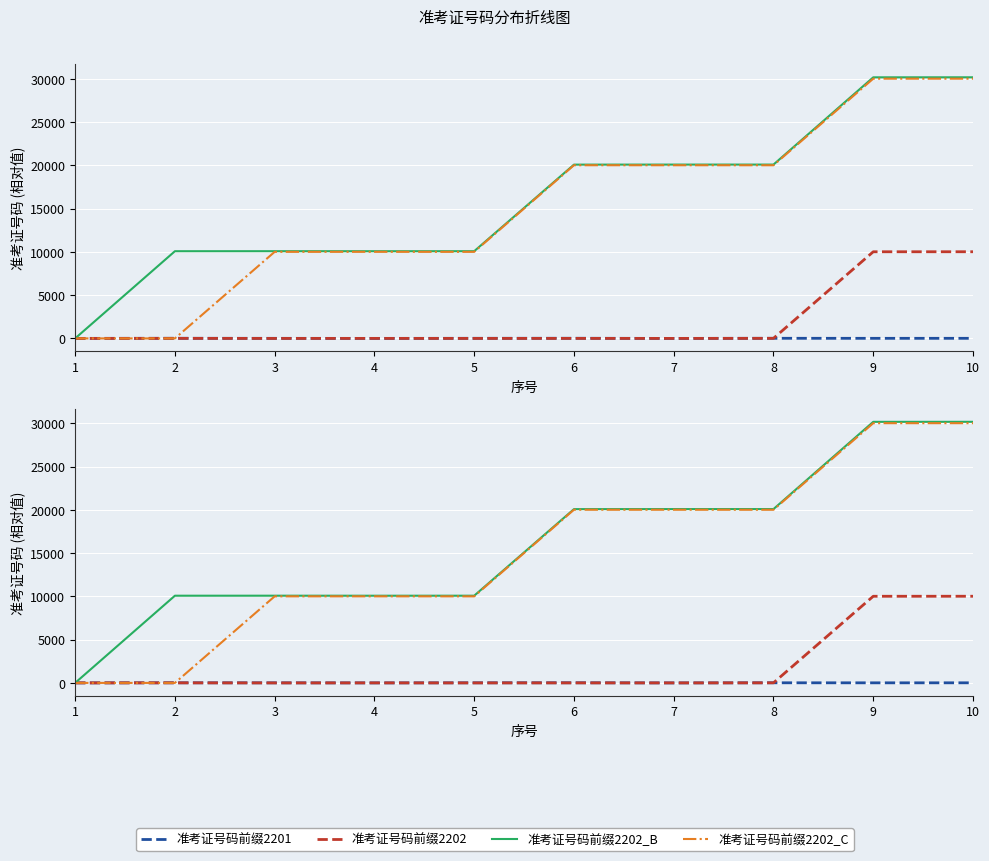

Which series has the largest total across all categories?

准考证号码前缀2202_B